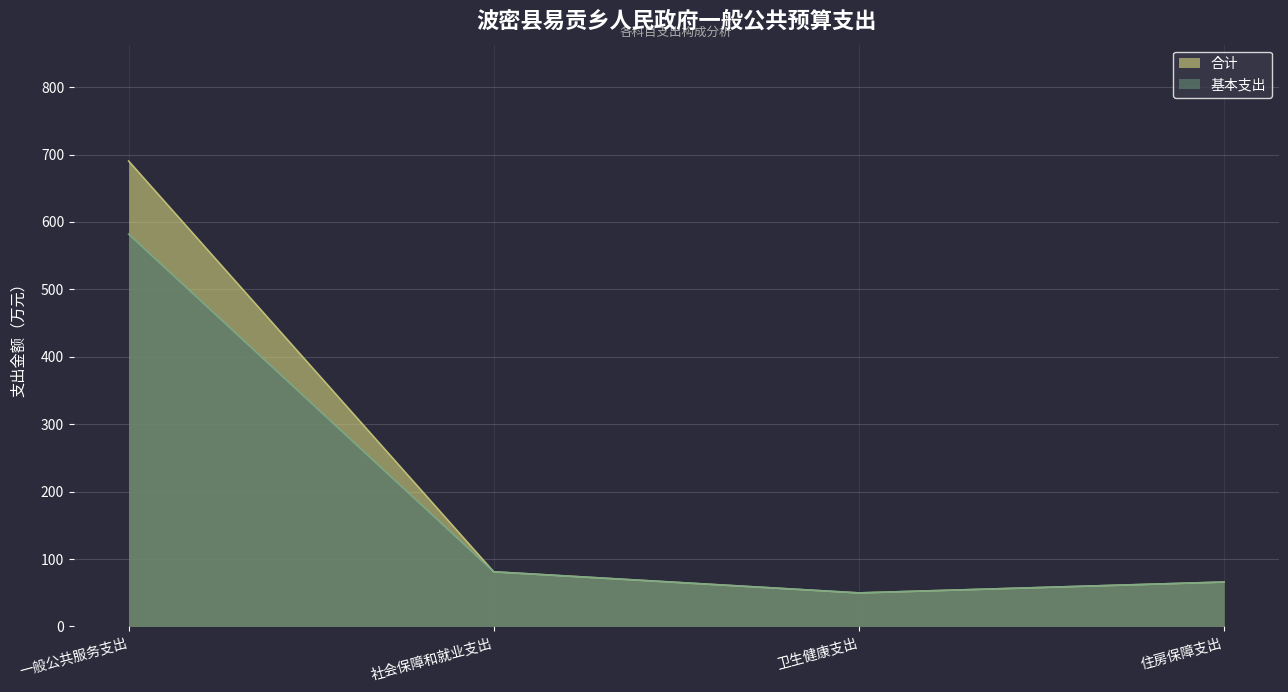

How many lines are shown in the chart?

2